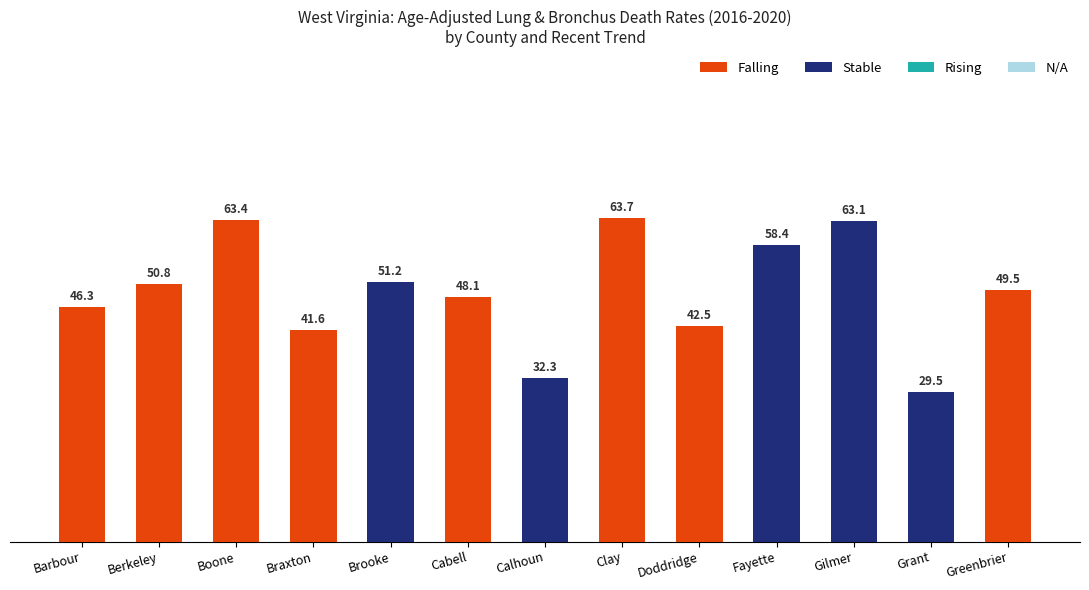

Are the bars horizontal?

No